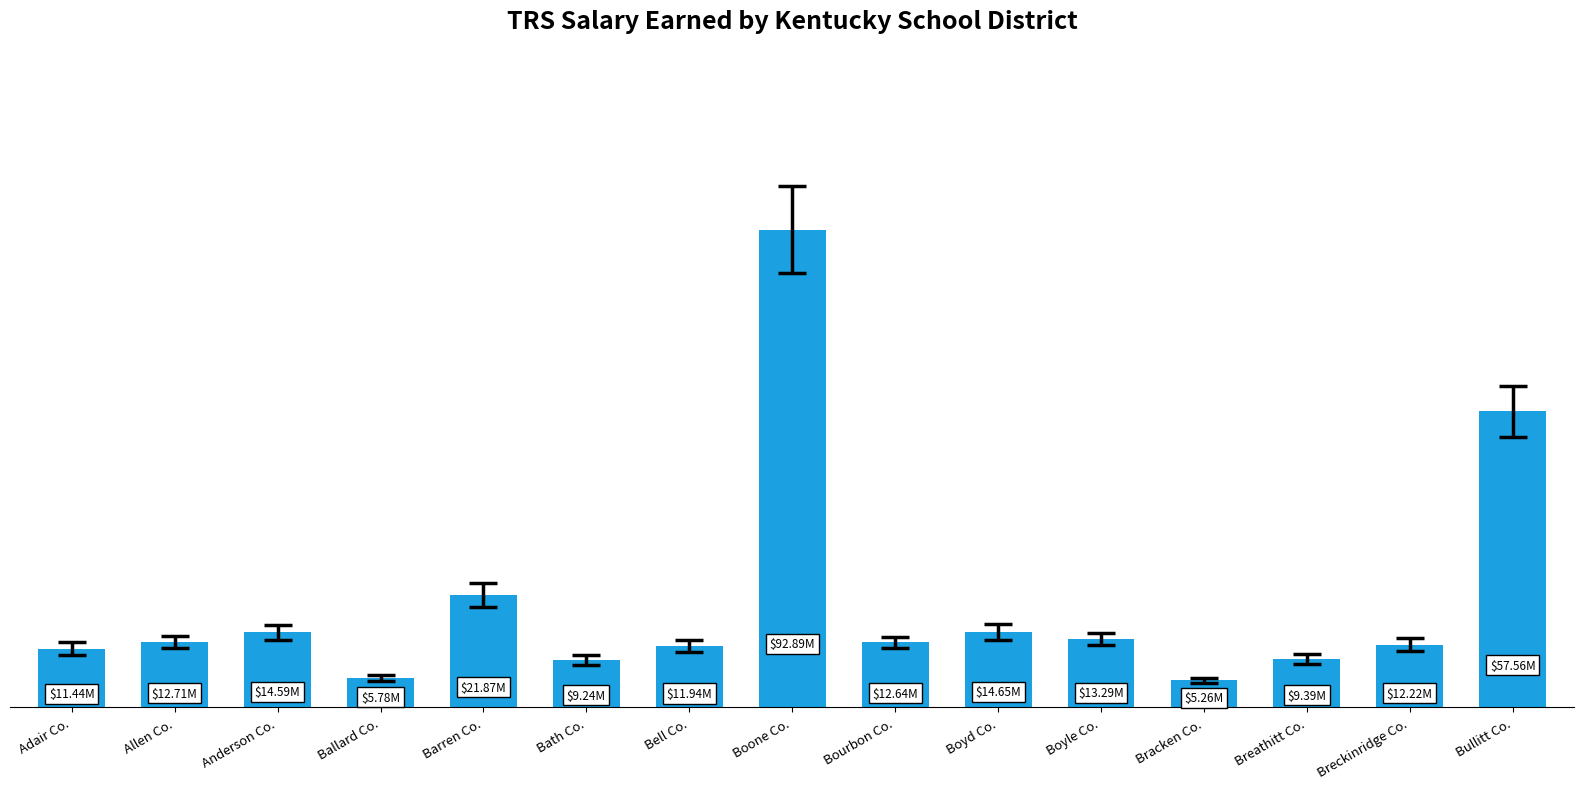

Reading right to left, list all the values displayed in this chart.

57556496.6	12215221.2	9391312.7	5260540.7	13287199.7	14653329.7	12635348.0	92888241.5	11937419.1	9240103.2	21869427.8	5775711.3	14589427.1	12712806.6	11442966.3